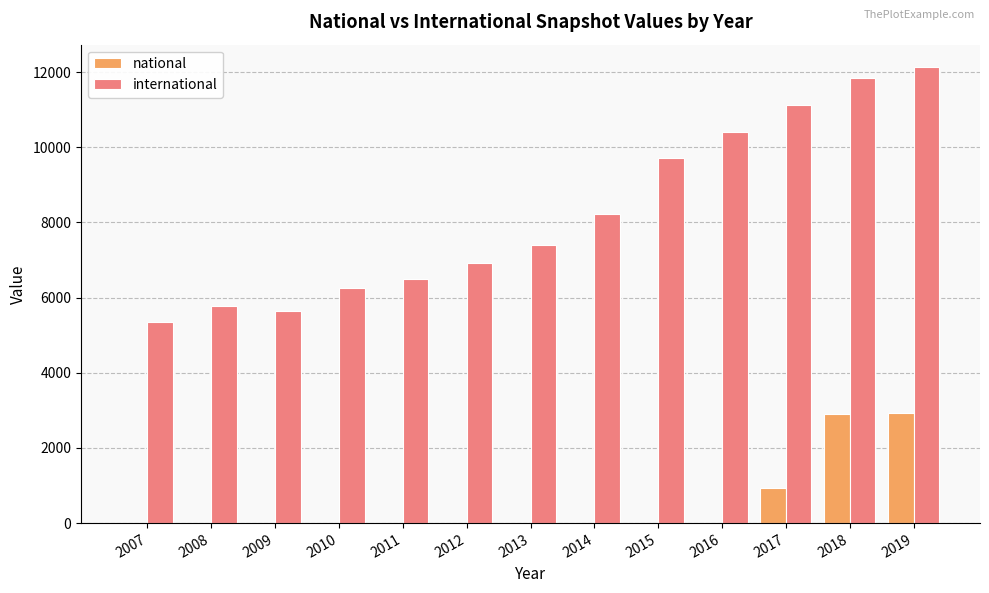

Which category has the highest value across all series?

2019